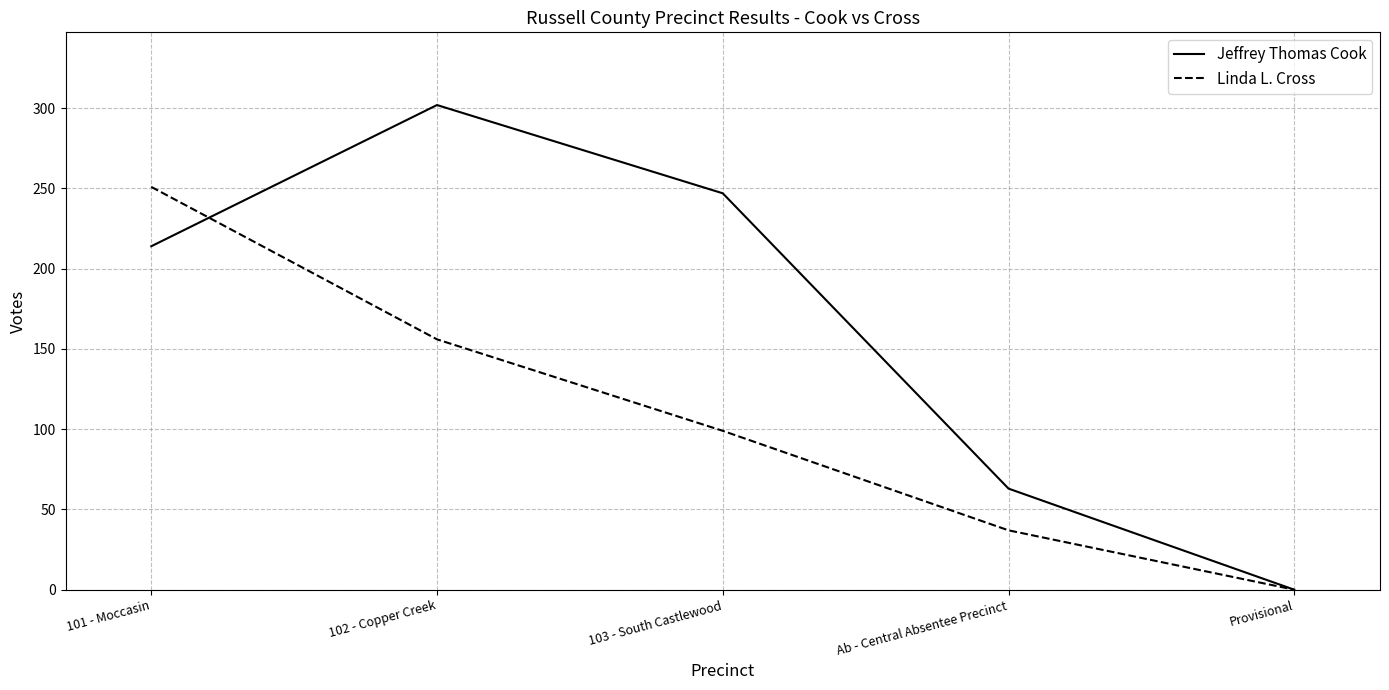

Is this an area chart (filled region under the line)?

No